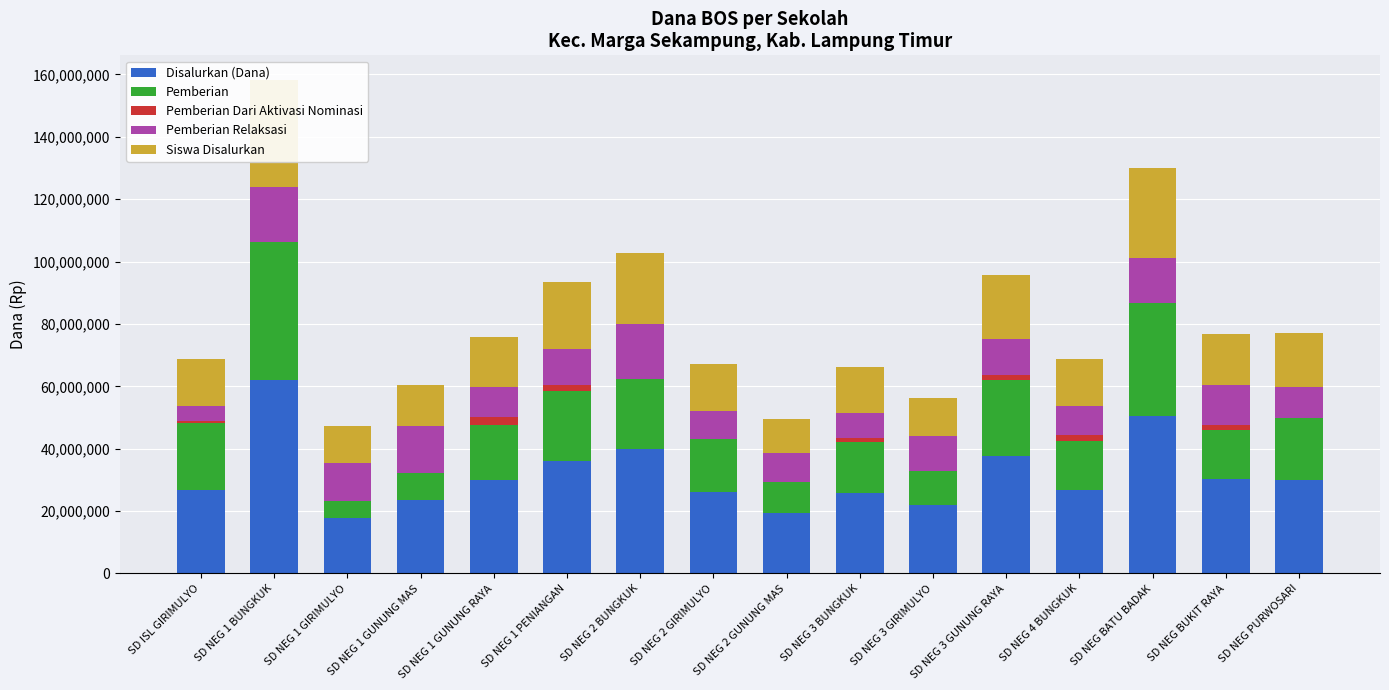

How many values in the Pemberian Dari Aktivasi Nominasi series are below 225000?

8